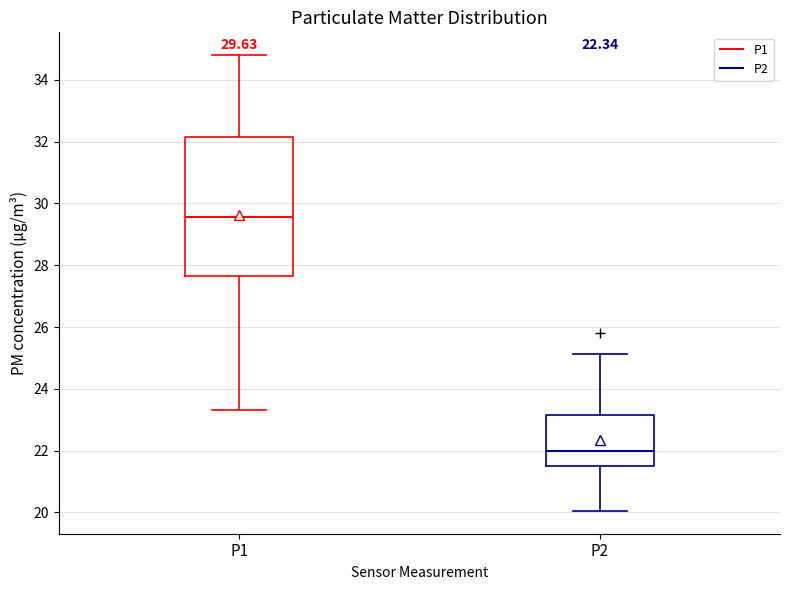

Which box's median line is the lowest?

P2